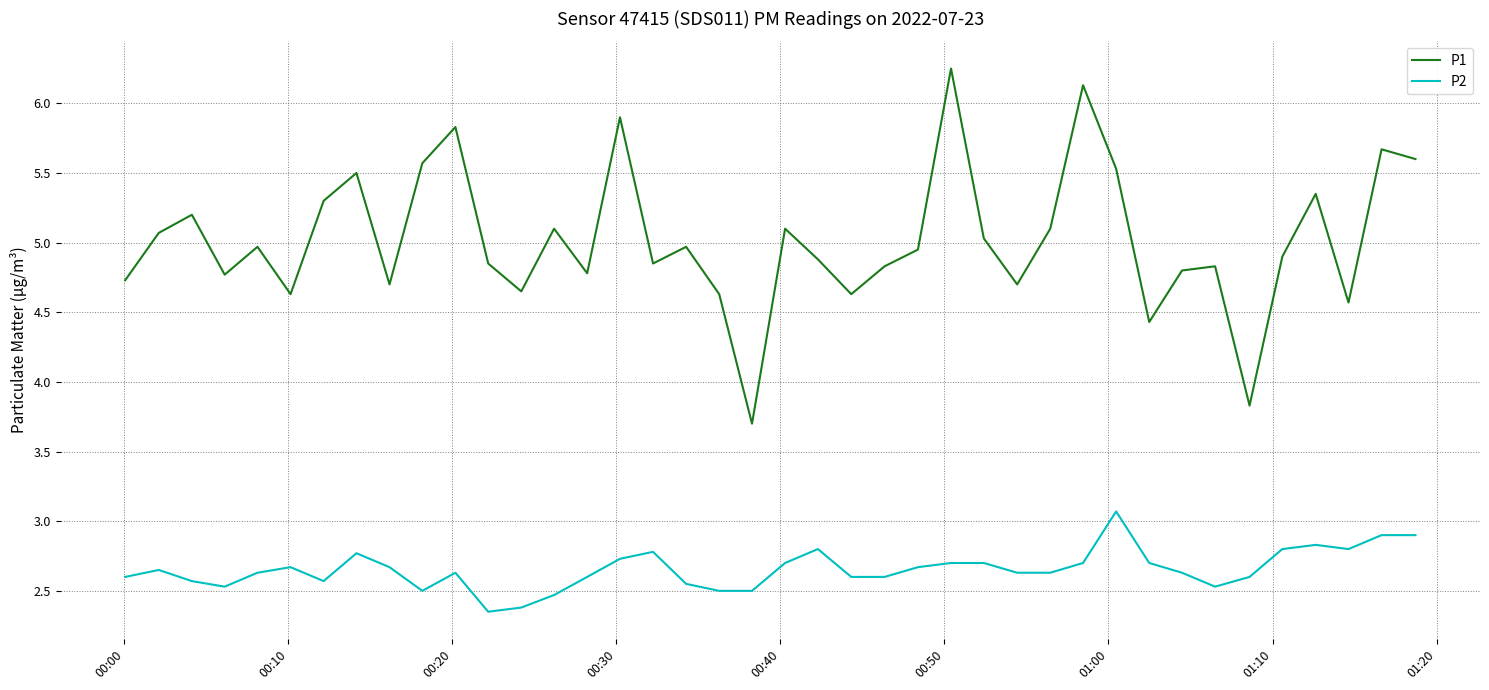

What is the highest value of the P2 series?

3.1